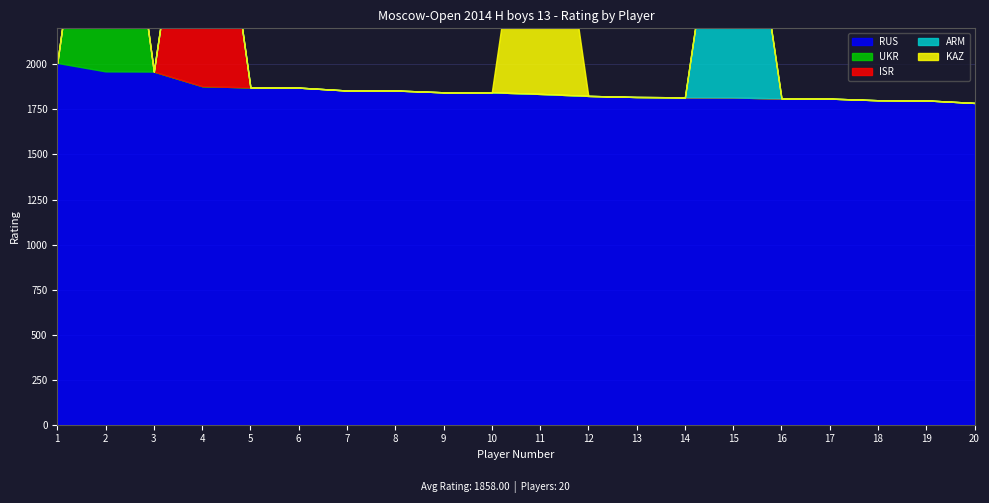

What is the difference between the KAZ values at 11 and 17?

1836